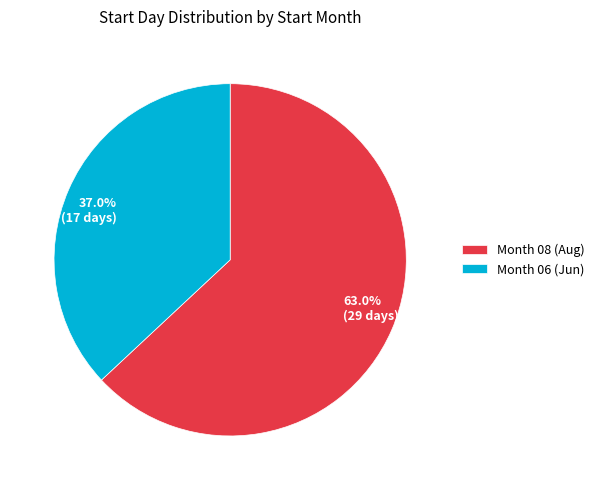

What portion of the pie excludes 37.0% (17 days)?

63.0%